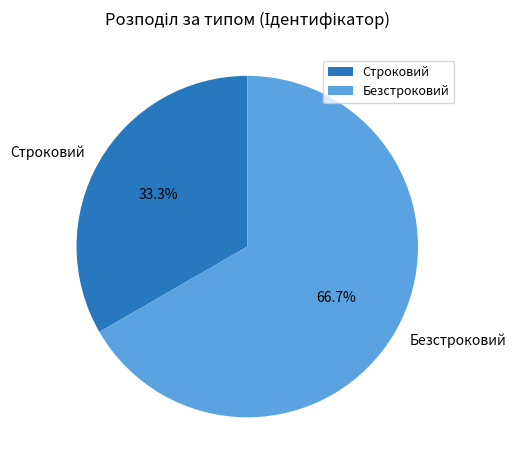

To the nearest percent, what is the average slice percentage?

50%